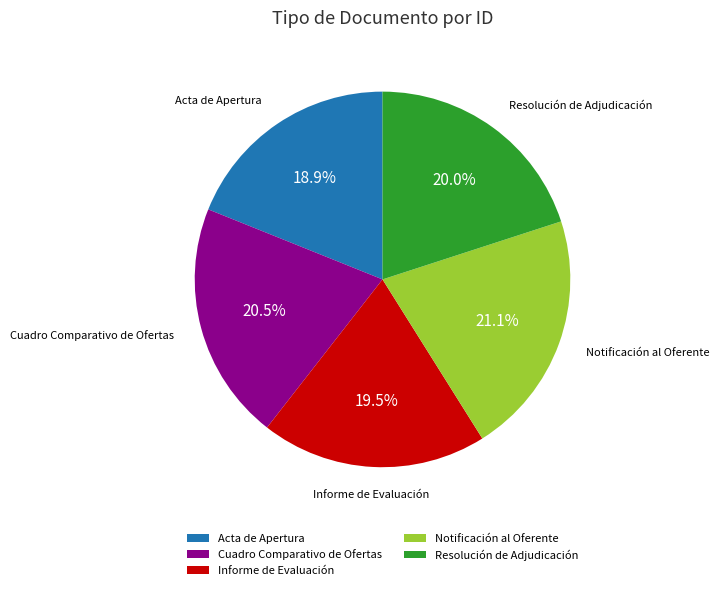

Is it true that Resolución de Adjudicación is 20% of the pie?

True